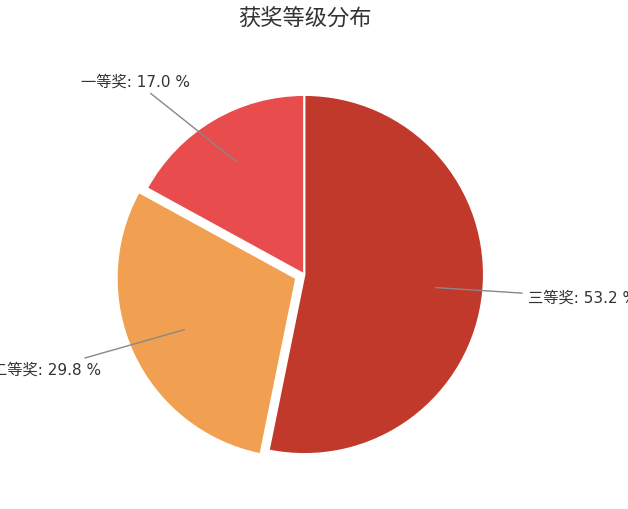

Does any single category account for the majority?

Yes